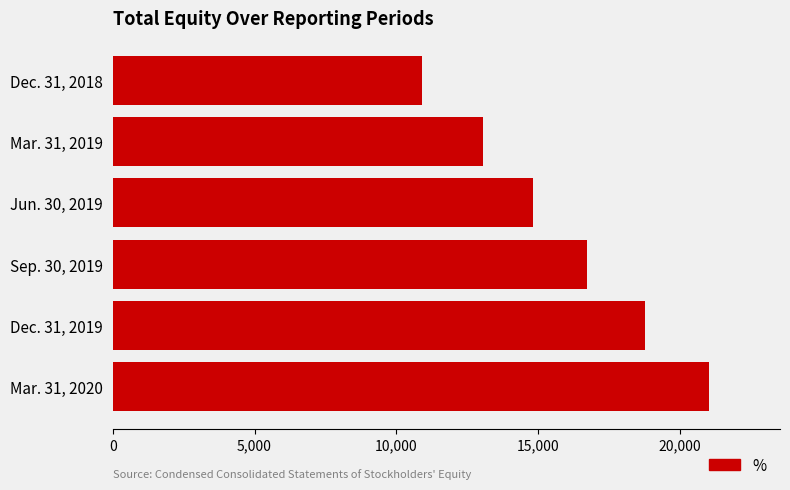

True or false: the data shows 8615 at Jun. 30, 2019.

False